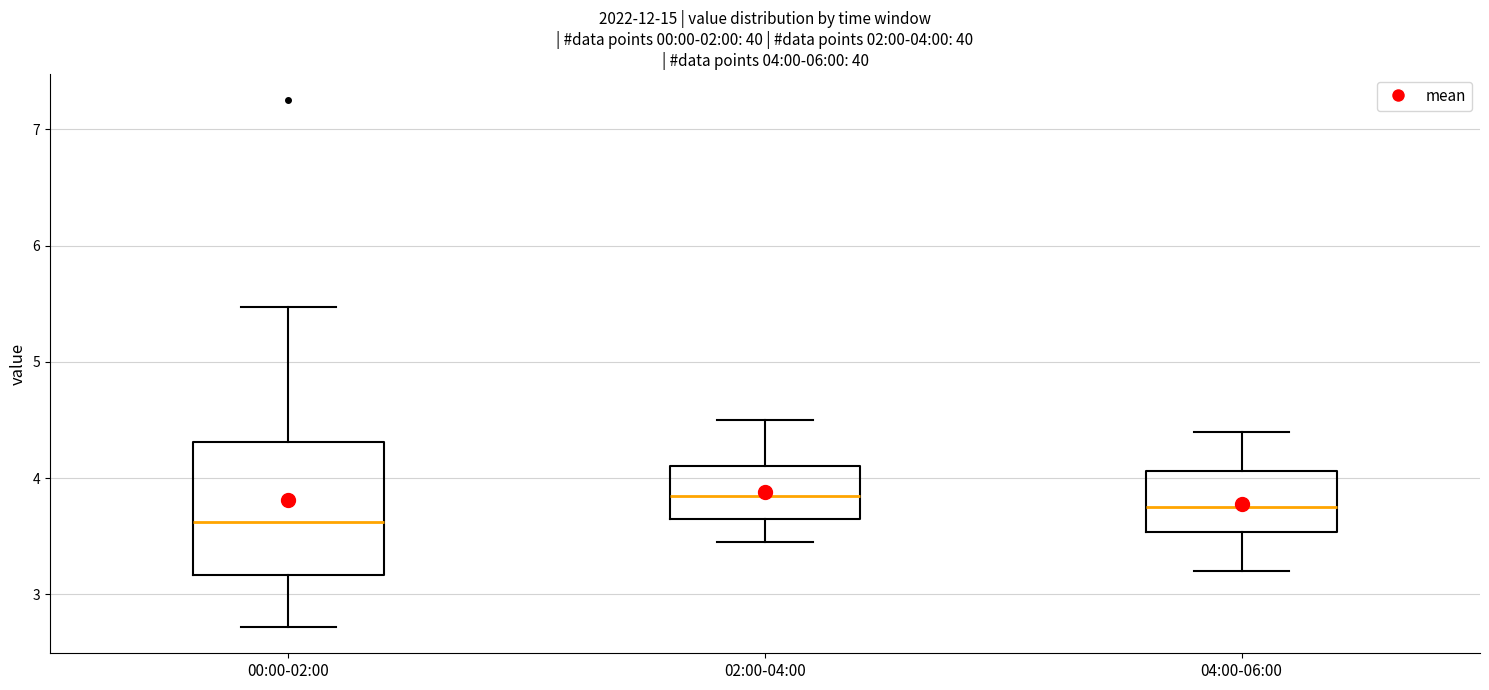

Which box's median line is the lowest?

00:00-02:00